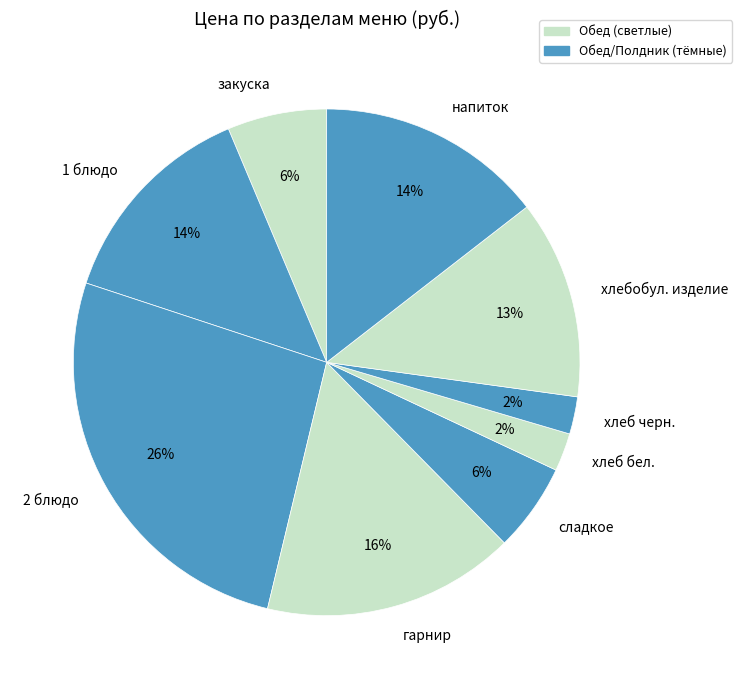

Is there any slice that represents more than half of the pie?

No